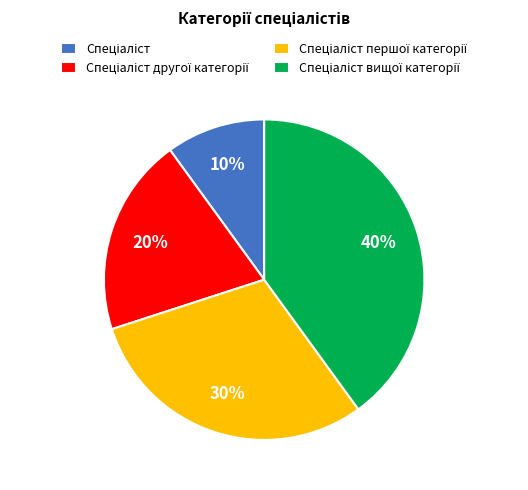

Is there a majority slice in this chart?

No